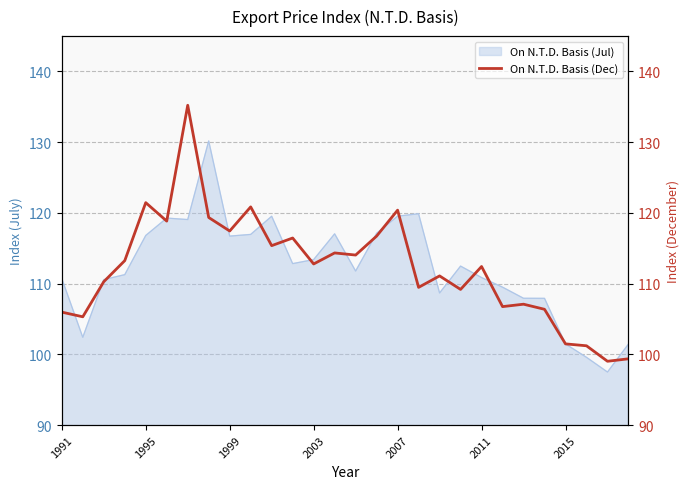

What is the highest value of the On N.T.D. Basis (Jul) series?

130.2